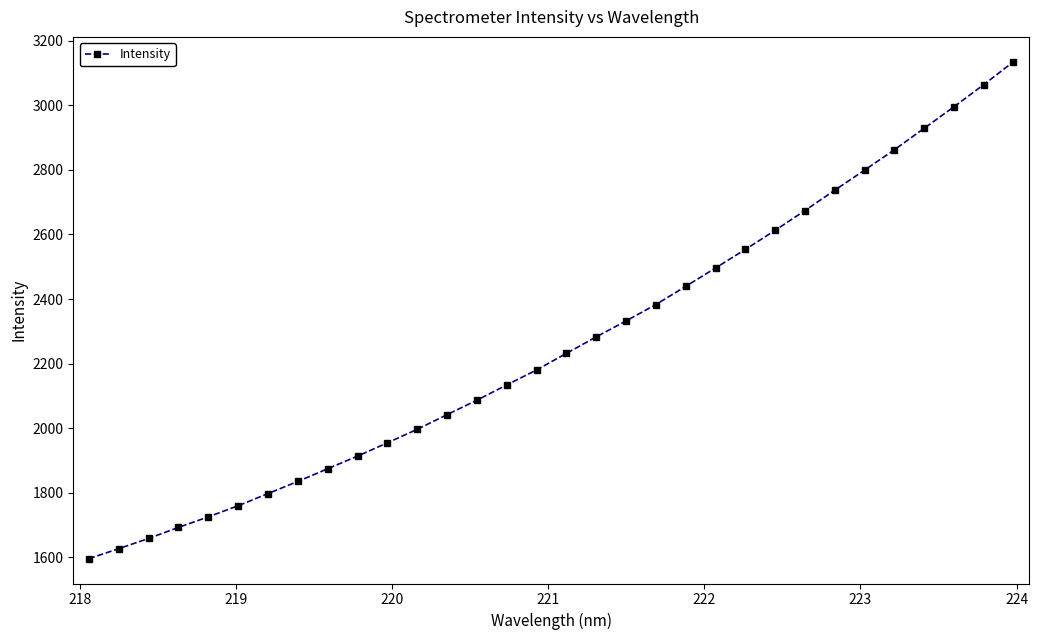

True or false: the data has more than 2 interior local peaks.

False